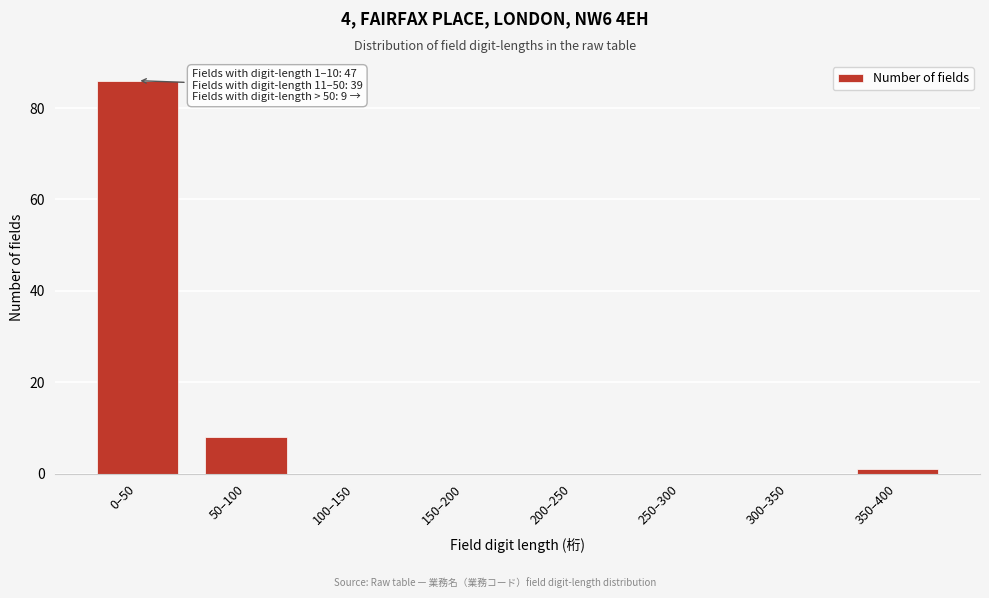

Reading left to right, transcribe all the data shown in this chart.

0–50=86	50–100=8	100–150=0	150–200=0	200–250=0	250–300=0	300–350=0	350–400=1